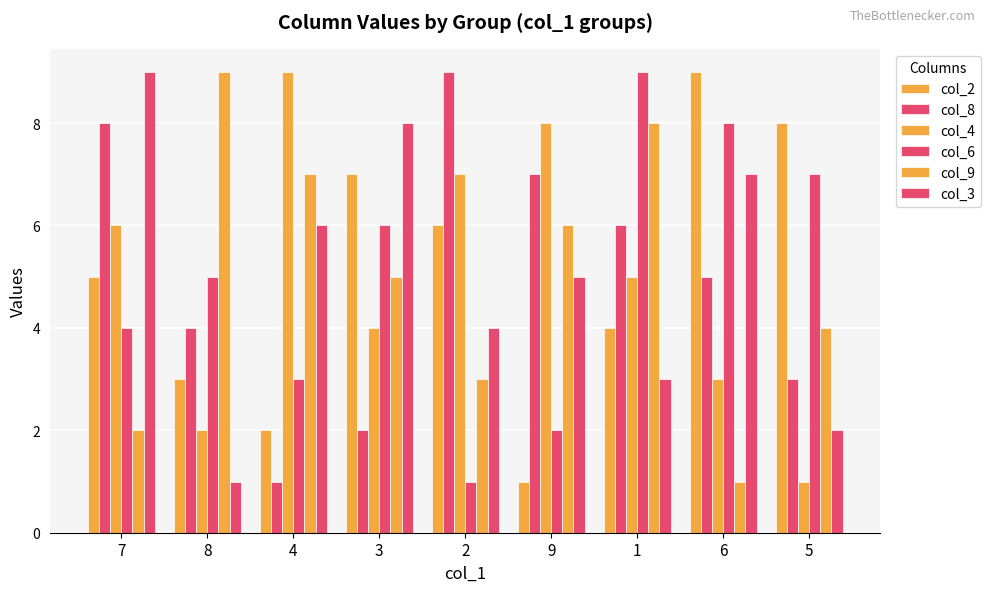

What is the label of the 2nd bar from the right?

6